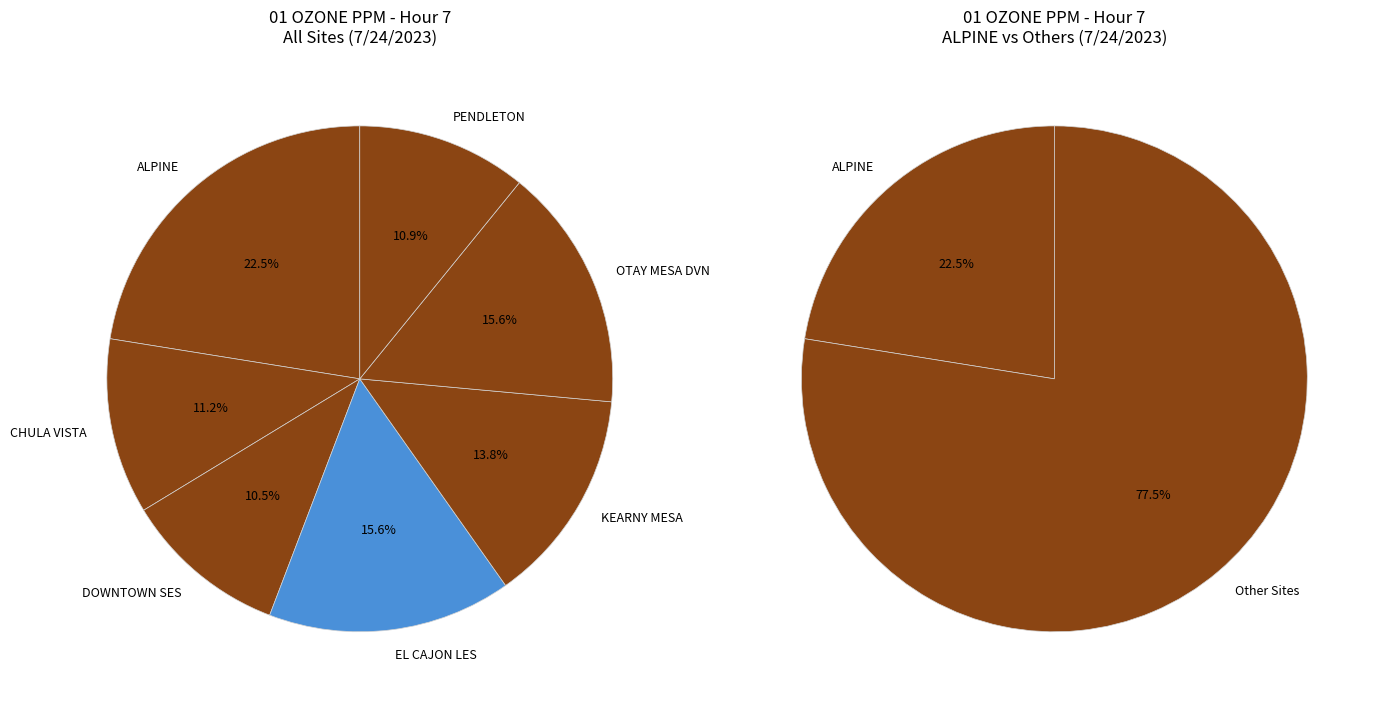

Is there a majority slice in this chart?

No